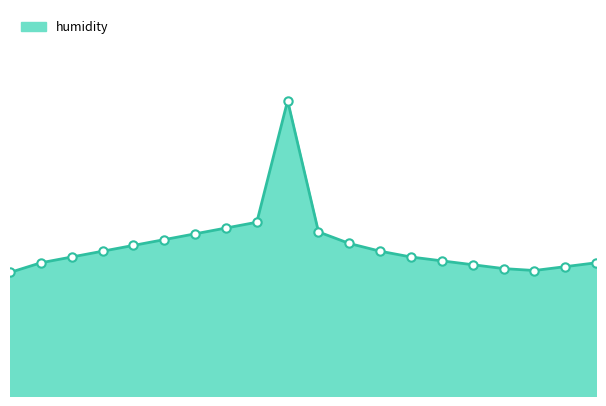

List the labels in order of value, largest first.

09:00, 08:00, 07:00, 10:00, 06:00, 05:00, 11:00, 04:00, 03:00, 12:00, 02:00, 13:00, 14:00, 01:00, 19:00, 15:00, 18:00, 16:00, 17:00, 00:00